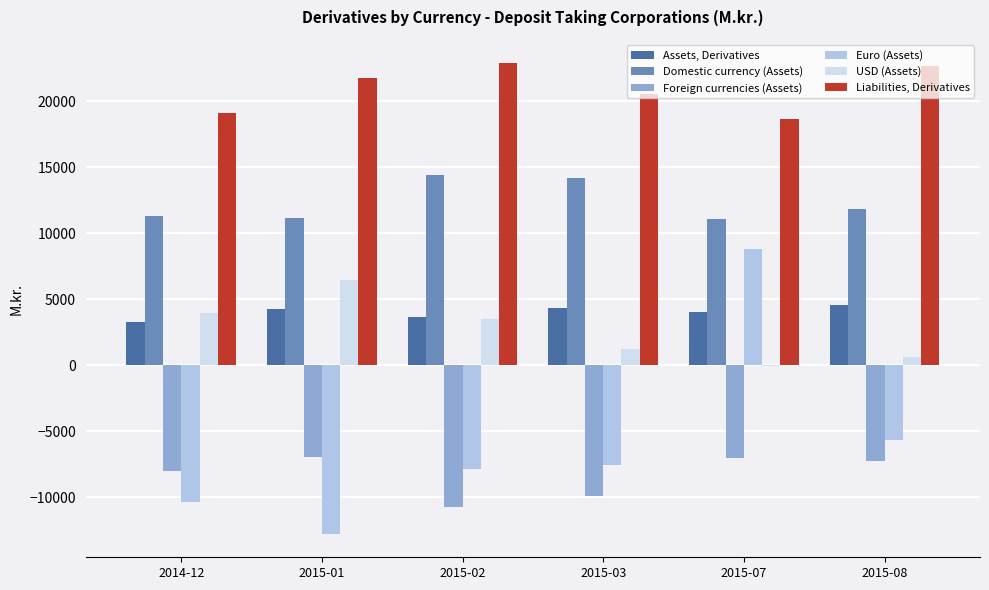

What is the average value of the Foreign currencies (Assets) series?

-8300.5